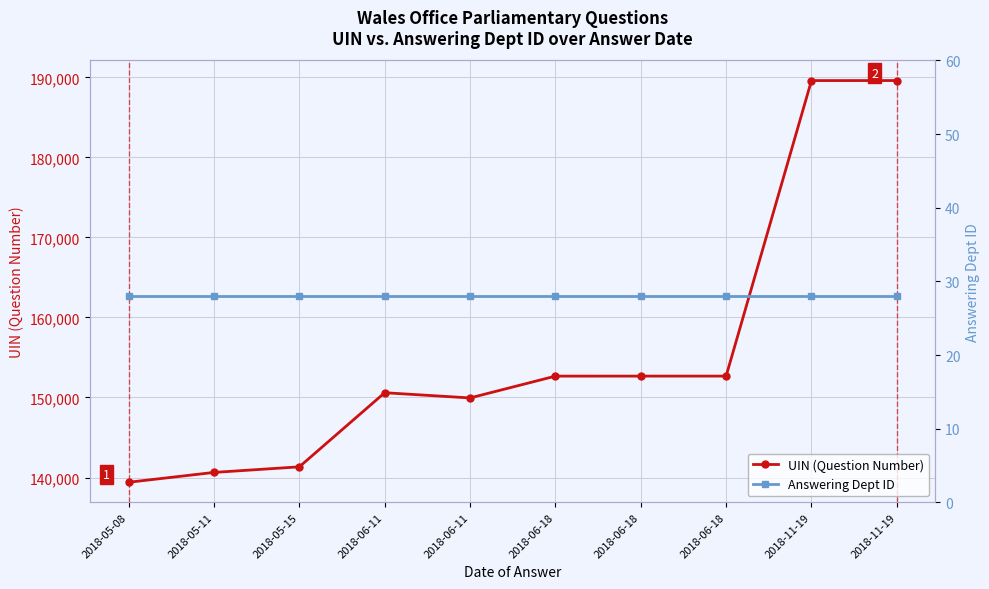

What is the maximum value for Answering Dept ID?

28